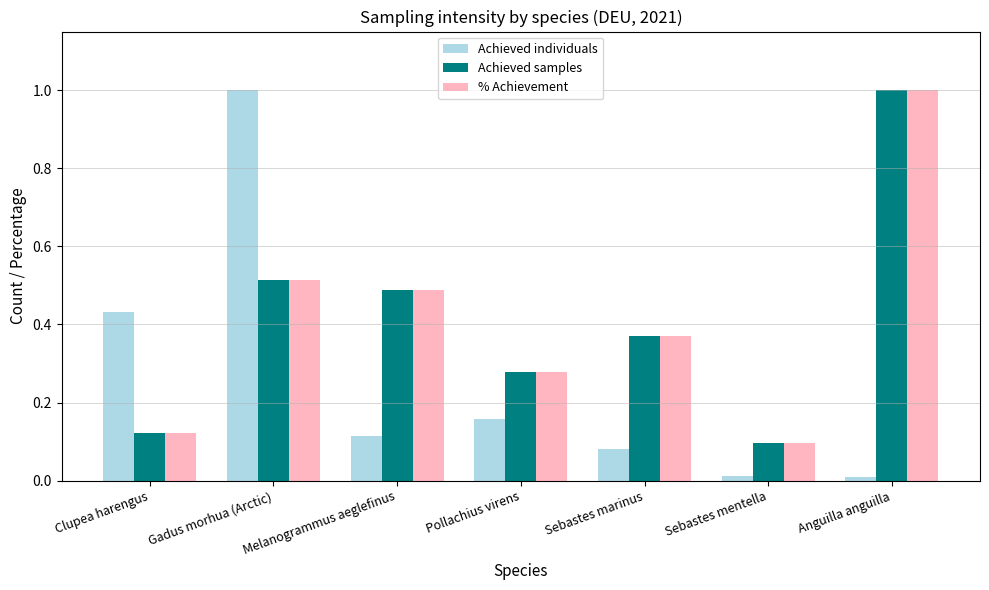

Is it true that Achieved individuals equals 1.7 at Gadus morhua (Arctic)?

False